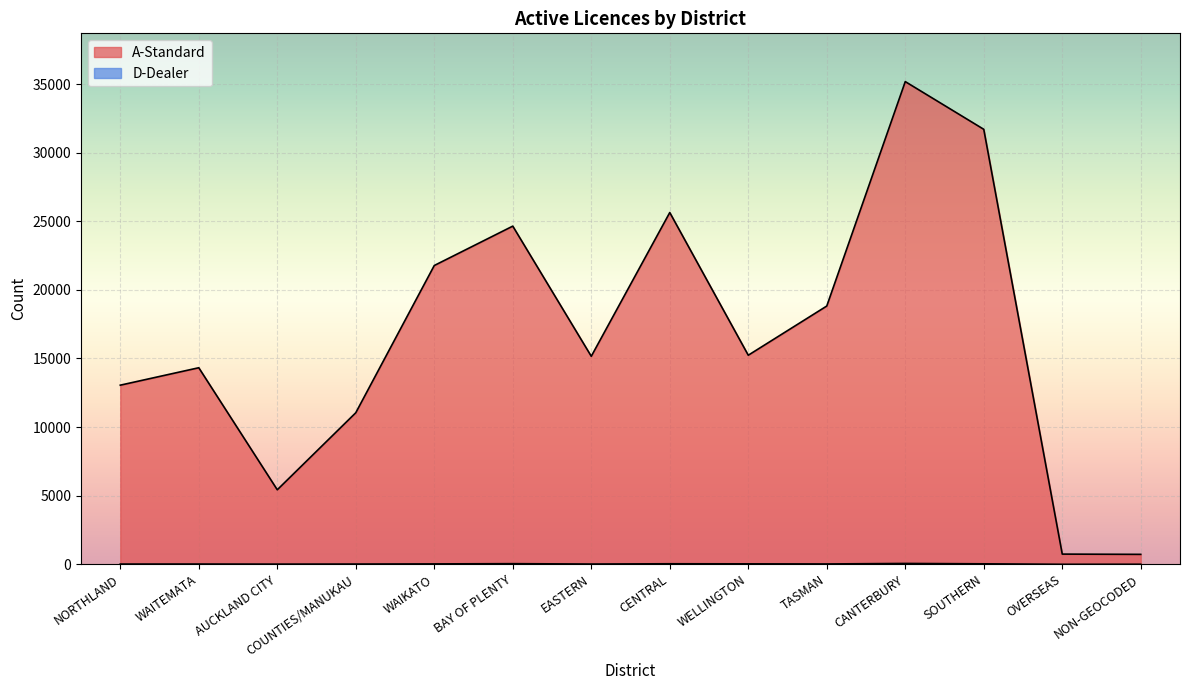

What is the sum of the A-Standard values at COUNTIES/MANUKAU and TASMAN?

29869